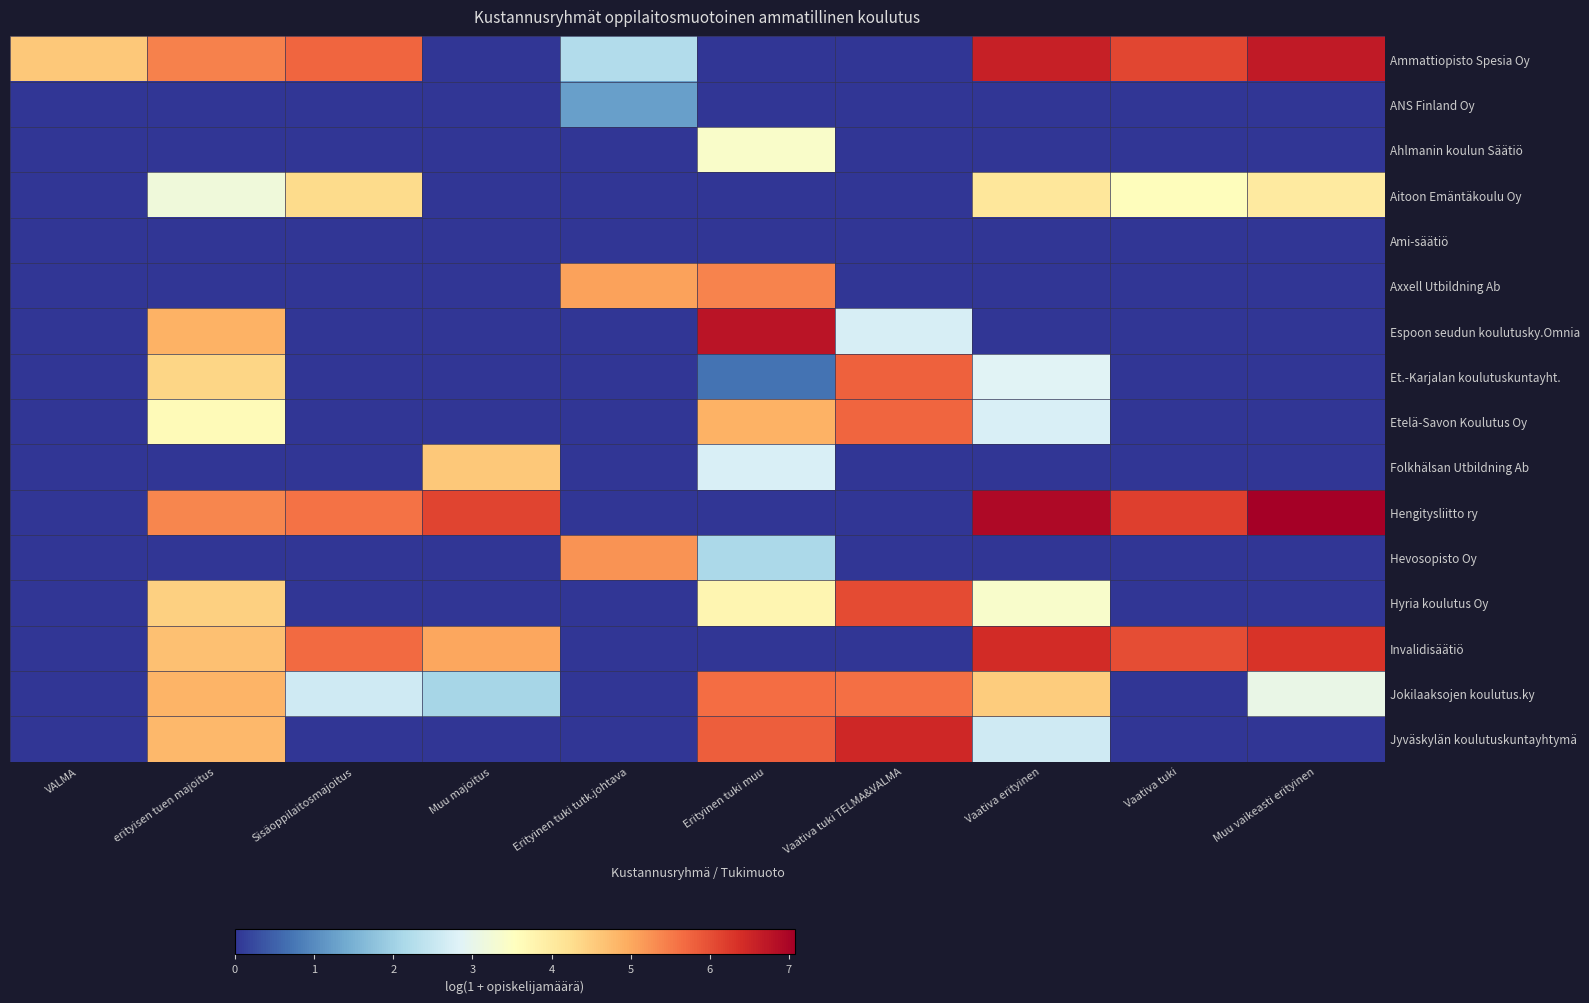

Reading left to right, transcribe all the data shown in this chart.

Ammattiopisto Spesia Oy: VALMA=4.6	erityisen tuen majoitus=5.4	Sisäoppilaitosmajoitus=5.7	Muu majoitus=0.0	Erityinen tuki tutk.johtava=2.2	Erityinen tuki muu=0.0	Vaativa tuki TELMA&VALMA=0.0	Vaativa erityinen=6.6	Vaativa tuki=6.1	Muu vaikeasti erityinen=6.7
ANS Finland Oy: VALMA=0.0	erityisen tuen majoitus=0.0	Sisäoppilaitosmajoitus=0.0	Muu majoitus=0.0	Erityinen tuki tutk.johtava=1.3	Erityinen tuki muu=0.0	Vaativa tuki TELMA&VALMA=0.0	Vaativa erityinen=0.0	Vaativa tuki=0.0	Muu vaikeasti erityinen=0.0
Ahlmanin koulun Säätiö: VALMA=0.0	erityisen tuen majoitus=0.0	Sisäoppilaitosmajoitus=0.0	Muu majoitus=0.0	Erityinen tuki tutk.johtava=0.0	Erityinen tuki muu=3.4	Vaativa tuki TELMA&VALMA=0.0	Vaativa erityinen=0.0	Vaativa tuki=0.0	Muu vaikeasti erityinen=0.0
Aitoon Emäntäkoulu Oy: VALMA=0.0	erityisen tuen majoitus=3.2	Sisäoppilaitosmajoitus=4.3	Muu majoitus=0.0	Erityinen tuki tutk.johtava=0.0	Erityinen tuki muu=0.0	Vaativa tuki TELMA&VALMA=0.0	Vaativa erityinen=4.1	Vaativa tuki=3.6	Muu vaikeasti erityinen=4.0
Ami-säätiö: VALMA=0.0	erityisen tuen majoitus=0.0	Sisäoppilaitosmajoitus=0.0	Muu majoitus=0.0	Erityinen tuki tutk.johtava=0.0	Erityinen tuki muu=0.0	Vaativa tuki TELMA&VALMA=0.0	Vaativa erityinen=0.0	Vaativa tuki=0.0	Muu vaikeasti erityinen=0.0
Axxell Utbildning Ab: VALMA=0.0	erityisen tuen majoitus=0.0	Sisäoppilaitosmajoitus=0.0	Muu majoitus=0.0	Erityinen tuki tutk.johtava=5.1	Erityinen tuki muu=5.4	Vaativa tuki TELMA&VALMA=0.0	Vaativa erityinen=0.0	Vaativa tuki=0.0	Muu vaikeasti erityinen=0.0
Espoon seudun koulutusky.Omnia: VALMA=0.0	erityisen tuen majoitus=4.9	Sisäoppilaitosmajoitus=0.0	Muu majoitus=0.0	Erityinen tuki tutk.johtava=0.0	Erityinen tuki muu=6.8	Vaativa tuki TELMA&VALMA=2.7	Vaativa erityinen=0.0	Vaativa tuki=0.0	Muu vaikeasti erityinen=0.0
Et.-Karjalan koulutuskuntayht.: VALMA=0.0	erityisen tuen majoitus=4.4	Sisäoppilaitosmajoitus=0.0	Muu majoitus=0.0	Erityinen tuki tutk.johtava=0.0	Erityinen tuki muu=0.7	Vaativa tuki TELMA&VALMA=5.8	Vaativa erityinen=2.9	Vaativa tuki=0.0	Muu vaikeasti erityinen=0.0
Etelä-Savon Koulutus Oy: VALMA=0.0	erityisen tuen majoitus=3.6	Sisäoppilaitosmajoitus=0.0	Muu majoitus=0.0	Erityinen tuki tutk.johtava=0.0	Erityinen tuki muu=4.9	Vaativa tuki TELMA&VALMA=5.7	Vaativa erityinen=2.8	Vaativa tuki=0.0	Muu vaikeasti erityinen=0.0
Folkhälsan Utbildning Ab: VALMA=0.0	erityisen tuen majoitus=0.0	Sisäoppilaitosmajoitus=0.0	Muu majoitus=4.6	Erityinen tuki tutk.johtava=0.0	Erityinen tuki muu=2.8	Vaativa tuki TELMA&VALMA=0.0	Vaativa erityinen=0.0	Vaativa tuki=0.0	Muu vaikeasti erityinen=0.0
Hengitysliitto ry: VALMA=0.0	erityisen tuen majoitus=5.4	Sisäoppilaitosmajoitus=5.6	Muu majoitus=6.1	Erityinen tuki tutk.johtava=0.0	Erityinen tuki muu=0.0	Vaativa tuki TELMA&VALMA=0.0	Vaativa erityinen=6.9	Vaativa tuki=6.2	Muu vaikeasti erityinen=7.1
Hevosopisto Oy: VALMA=0.0	erityisen tuen majoitus=0.0	Sisäoppilaitosmajoitus=0.0	Muu majoitus=0.0	Erityinen tuki tutk.johtava=5.2	Erityinen tuki muu=2.1	Vaativa tuki TELMA&VALMA=0.0	Vaativa erityinen=0.0	Vaativa tuki=0.0	Muu vaikeasti erityinen=0.0
Hyria koulutus Oy: VALMA=0.0	erityisen tuen majoitus=4.5	Sisäoppilaitosmajoitus=0.0	Muu majoitus=0.0	Erityinen tuki tutk.johtava=0.0	Erityinen tuki muu=3.8	Vaativa tuki TELMA&VALMA=6.0	Vaativa erityinen=3.4	Vaativa tuki=0.0	Muu vaikeasti erityinen=0.0
Invalidisäätiö: VALMA=0.0	erityisen tuen majoitus=4.7	Sisäoppilaitosmajoitus=5.7	Muu majoitus=5.0	Erityinen tuki tutk.johtava=0.0	Erityinen tuki muu=0.0	Vaativa tuki TELMA&VALMA=0.0	Vaativa erityinen=6.4	Vaativa tuki=6.0	Muu vaikeasti erityinen=6.3
Jokilaaksojen koulutus.ky: VALMA=0.0	erityisen tuen majoitus=4.9	Sisäoppilaitosmajoitus=2.6	Muu majoitus=2.1	Erityinen tuki tutk.johtava=0.0	Erityinen tuki muu=5.7	Vaativa tuki TELMA&VALMA=5.6	Vaativa erityinen=4.5	Vaativa tuki=0.0	Muu vaikeasti erityinen=3.0
Jyväskylän koulutuskuntayhtymä: VALMA=0.0	erityisen tuen majoitus=4.8	Sisäoppilaitosmajoitus=0.0	Muu majoitus=0.0	Erityinen tuki tutk.johtava=0.0	Erityinen tuki muu=5.8	Vaativa tuki TELMA&VALMA=6.5	Vaativa erityinen=2.6	Vaativa tuki=0.0	Muu vaikeasti erityinen=0.0